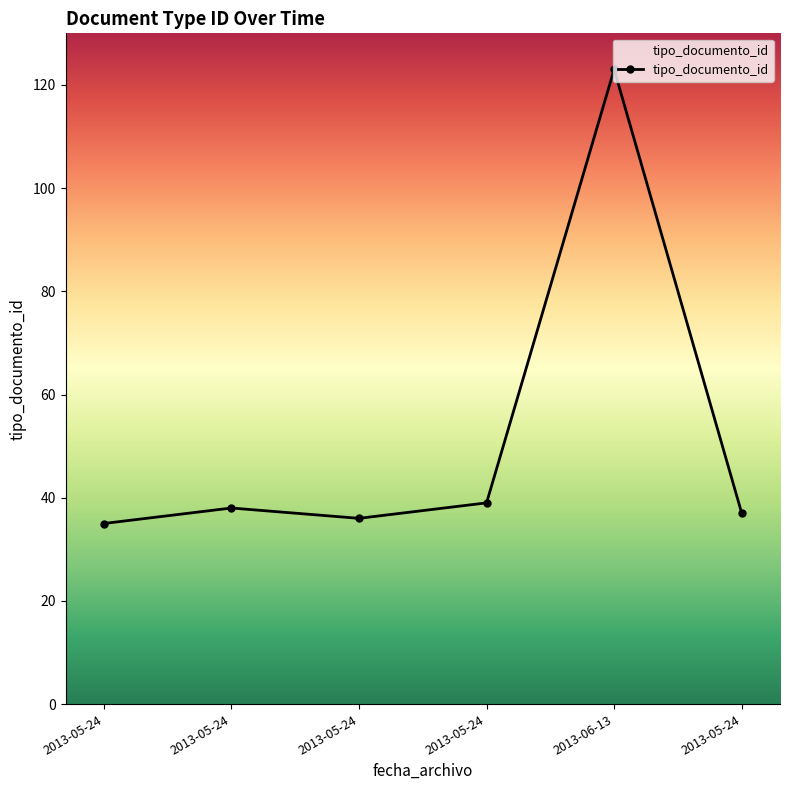

Count the number of categories in the chart.

6